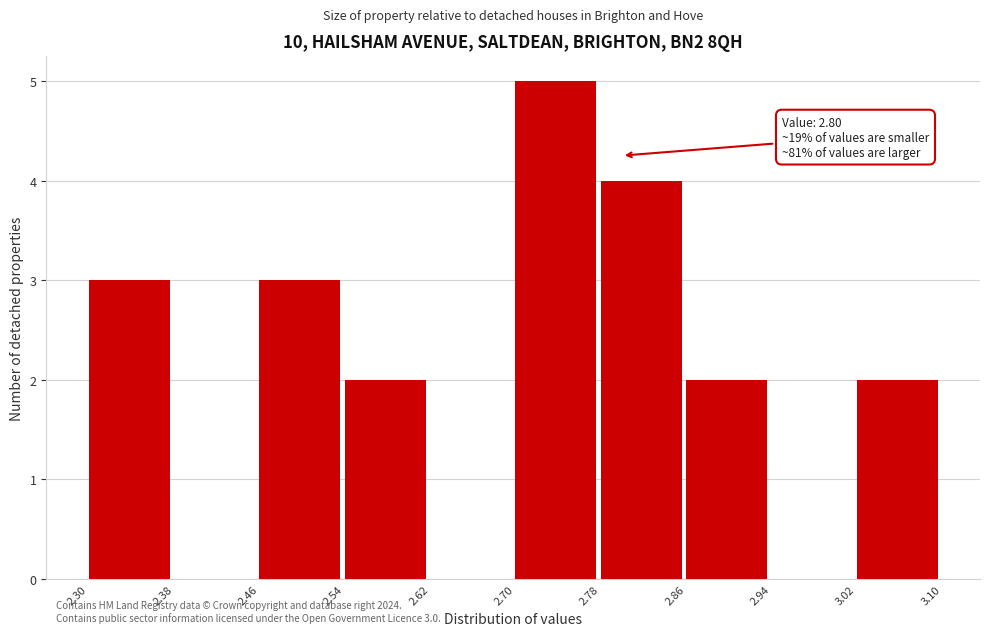

Over which range of the x-axis is the bar tallest?

2.70 to 2.78